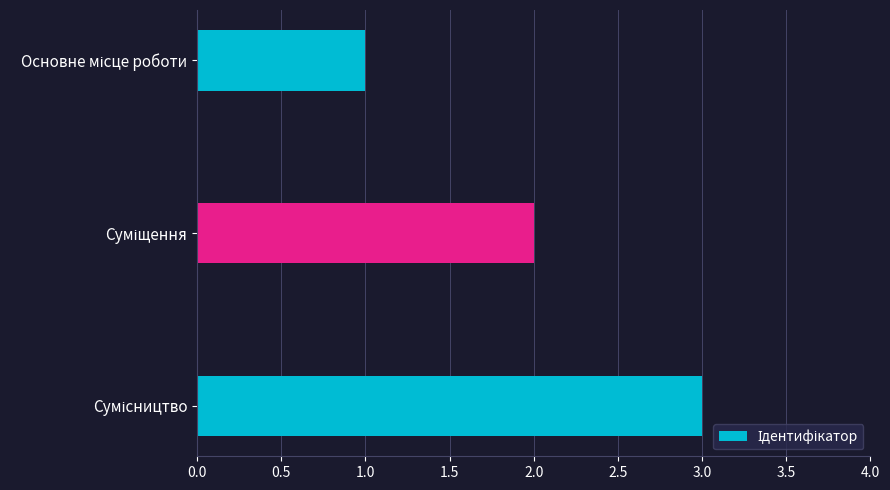

What is the greatest value displayed?

3